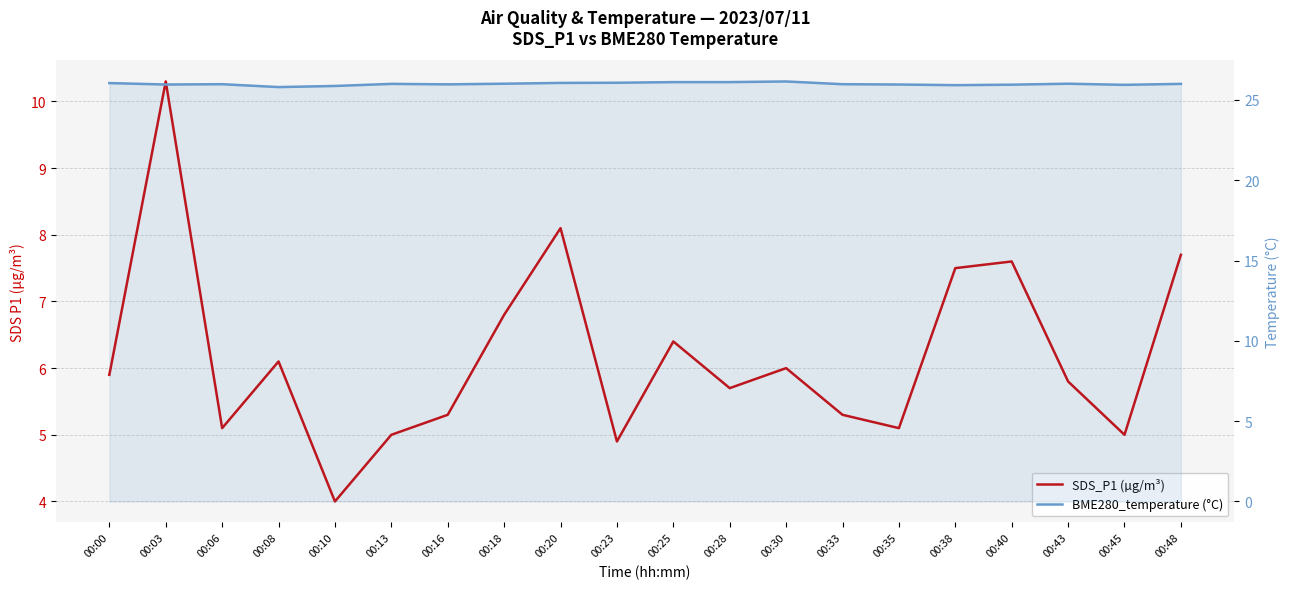

Is this an area chart (filled region under the line)?

No